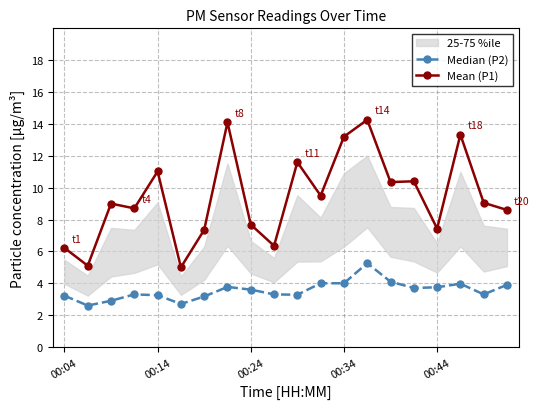

True or false: Mean (P1) and Median (P2) intersect in this chart.

False